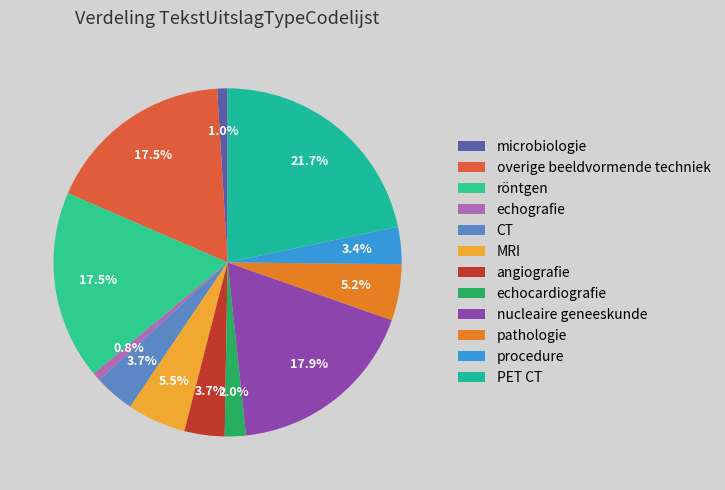

To the nearest percent, what portion does pathologie represent?

5%